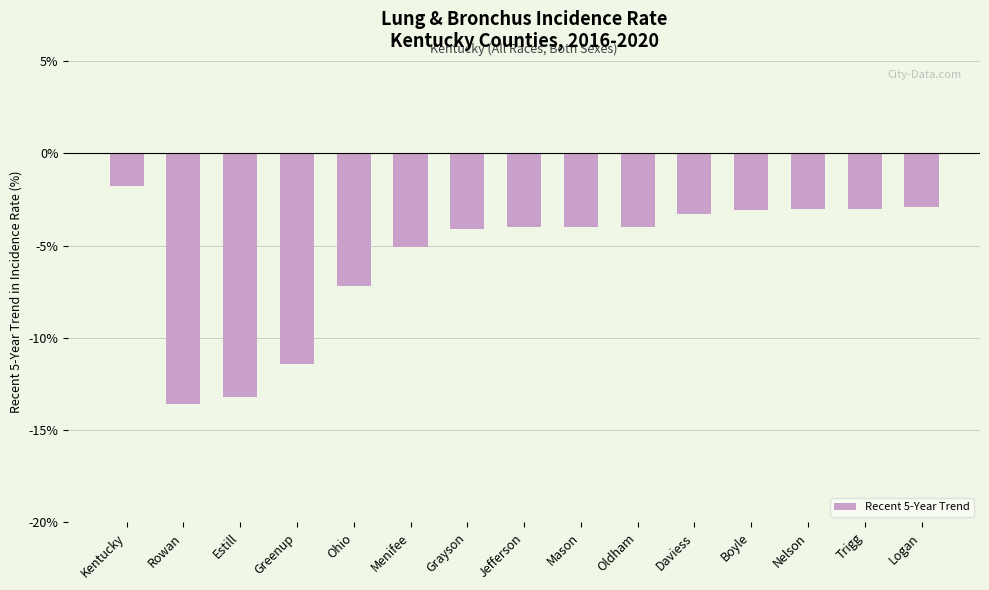

What is the smallest value displayed?

-13.6